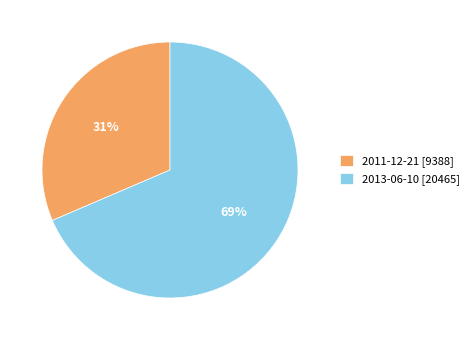

To the nearest percent, what portion does 2013-06-10 represent?

69%